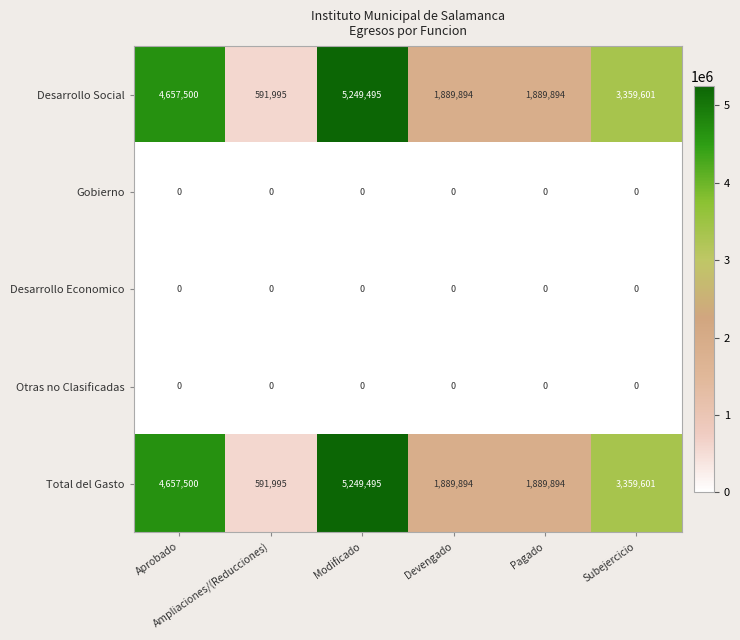

At how many categories does at least one series exceed 2569840?

3